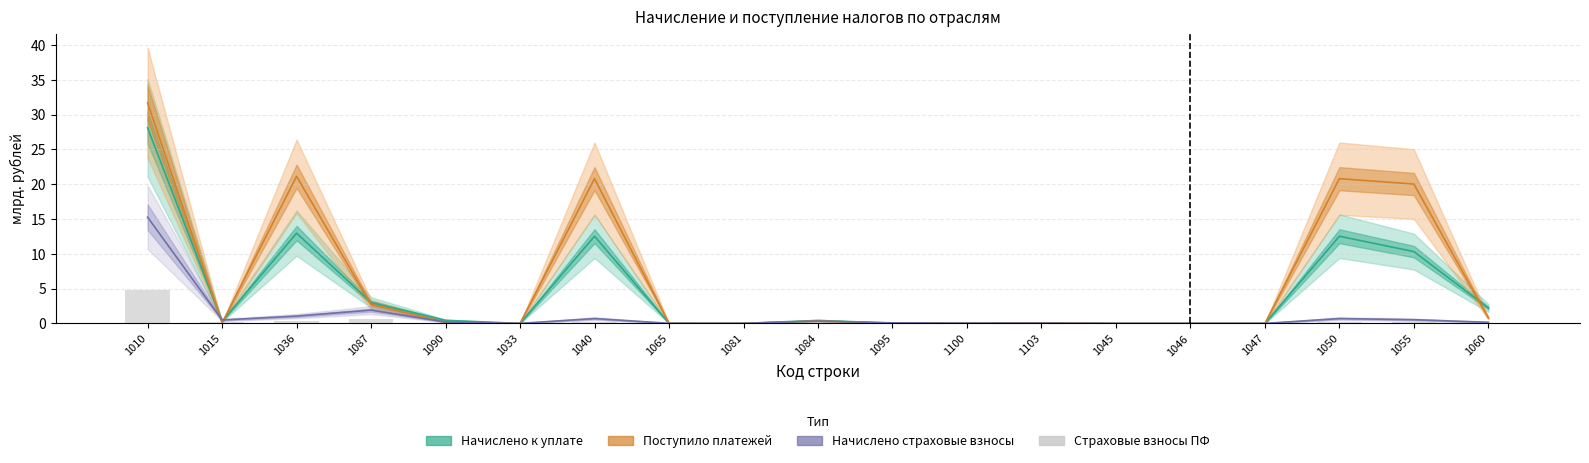

What are all the series names shown in the legend?

Начислено к уплате, Поступило платежей, Начислено страховые взносы, Страховые взносы ПФ